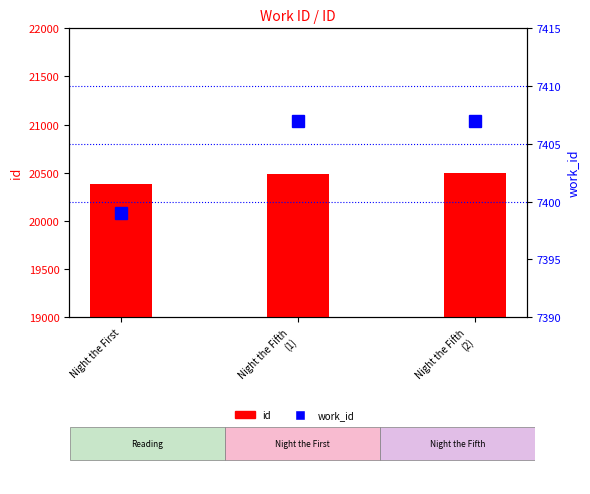

What position from the right is Night the Fifth
(2)?

1